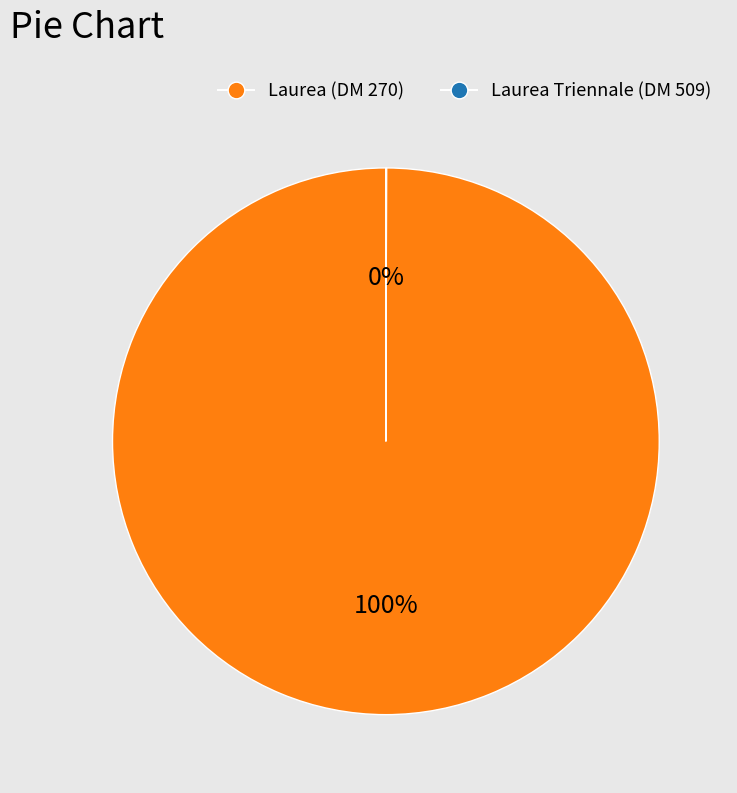

Is there any slice that represents more than half of the pie?

Yes